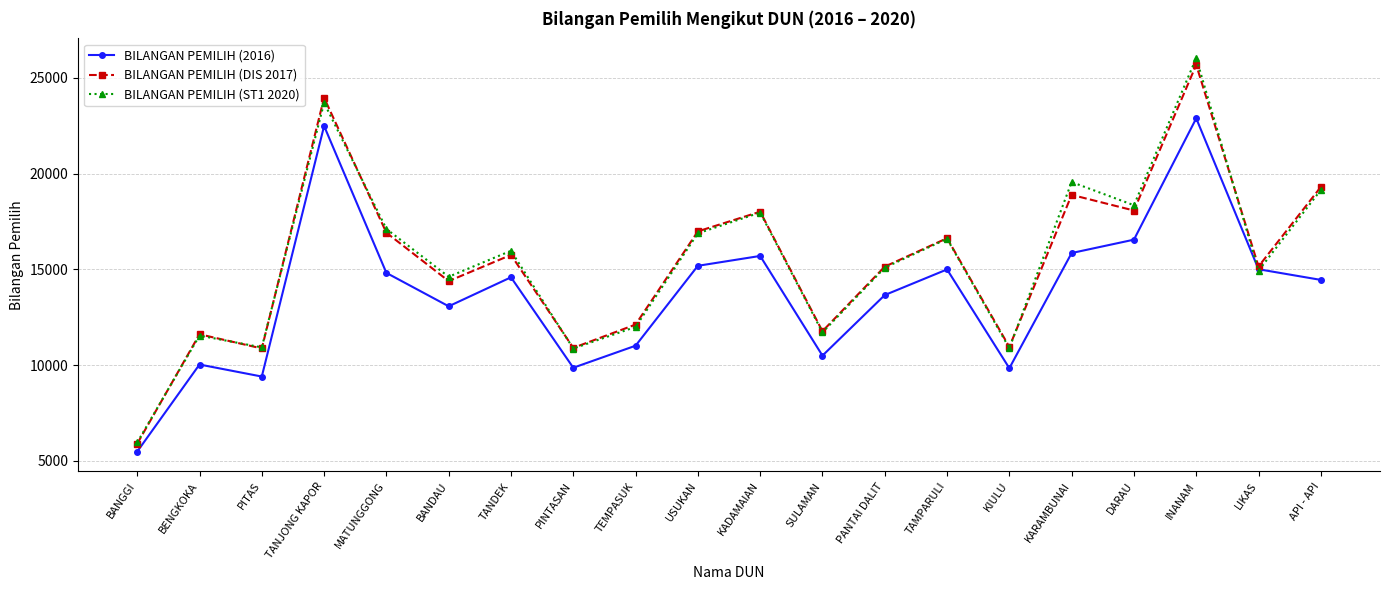

What is the label of the 18th point from the left?

INANAM